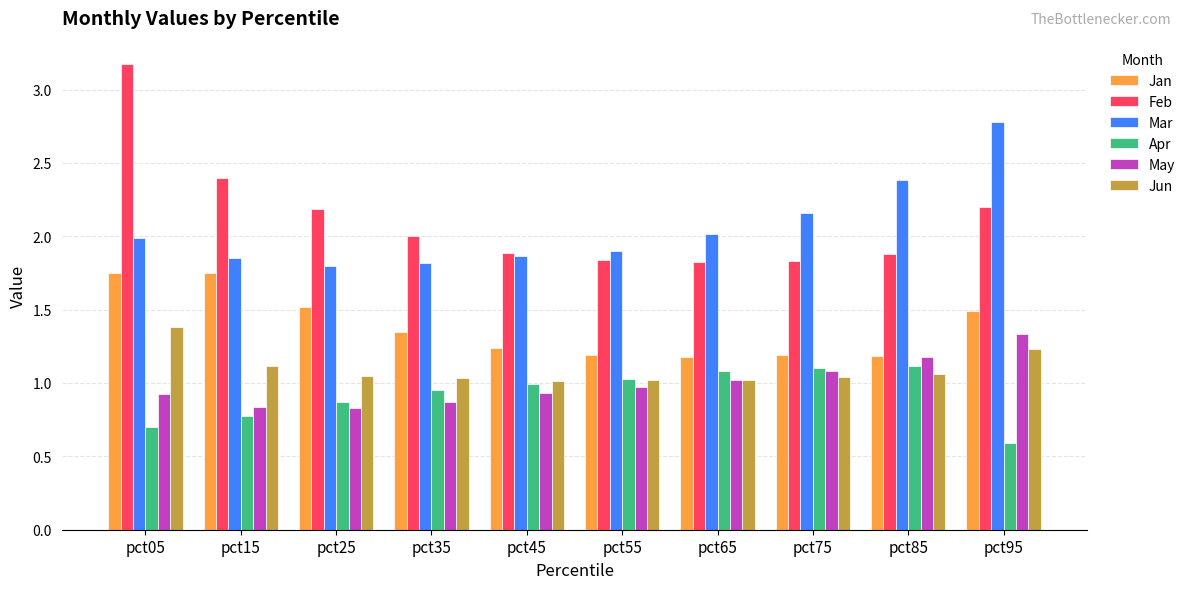

What is the total value across all series at pct15?

8.7